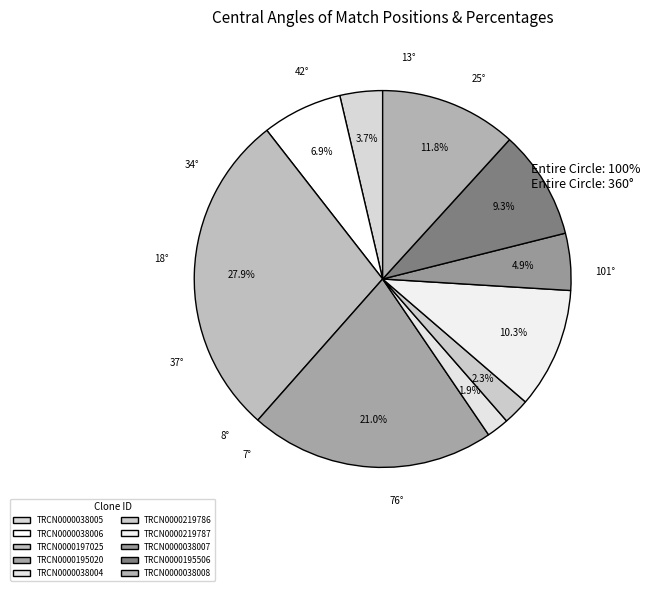

What is the ratio of the value at TRCN0000195506 to the value at TRCN0000219786?

4.1